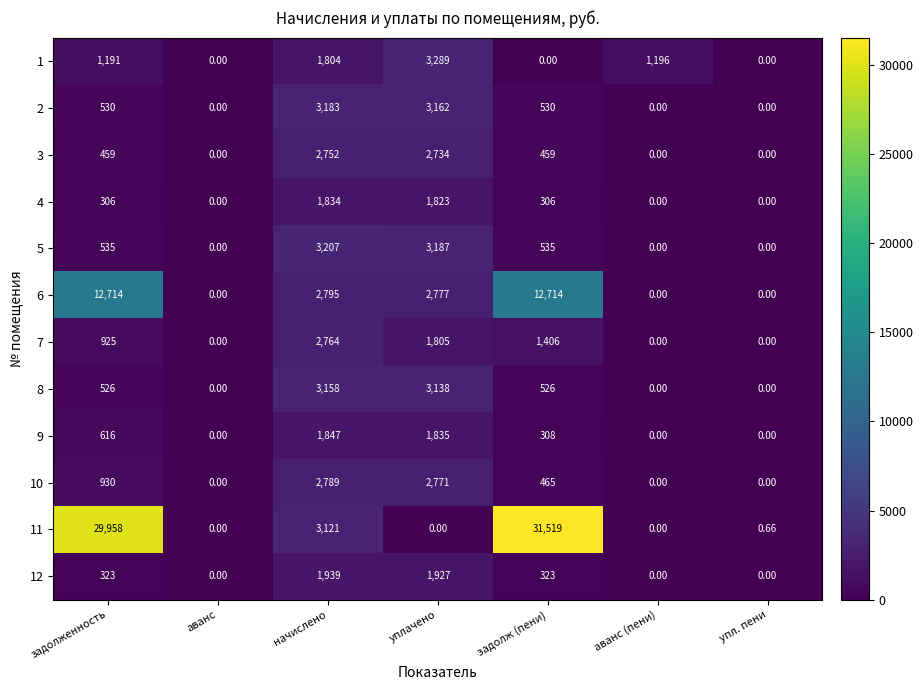

At which label does 6 first exceed 2777?

задолженность